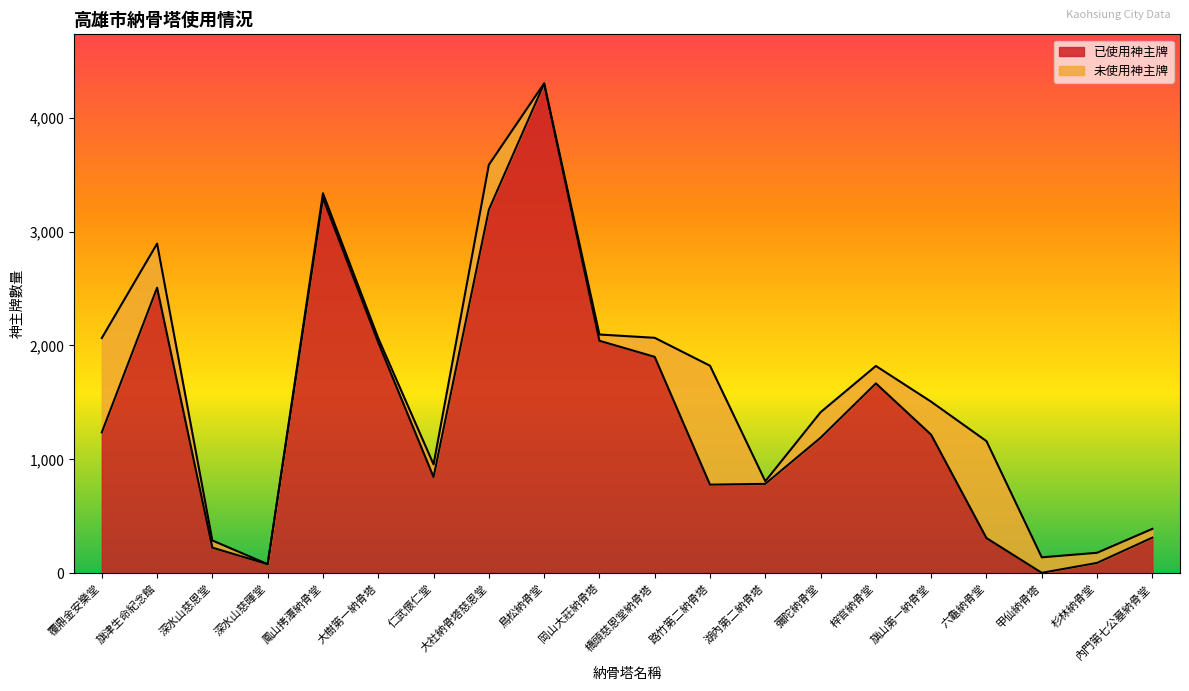

Does the chart display data point markers on the line(s)?

No